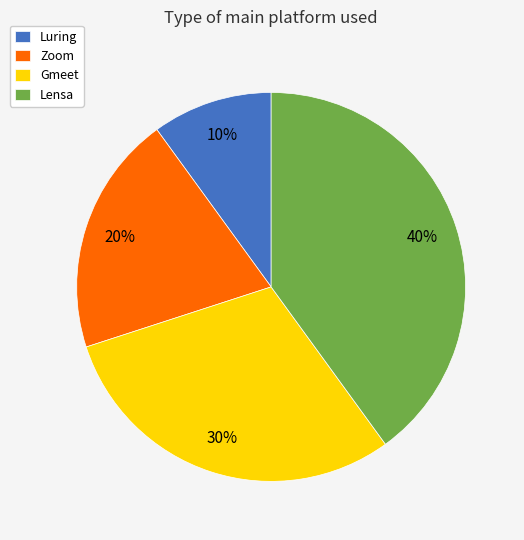

Is there a majority slice in this chart?

No